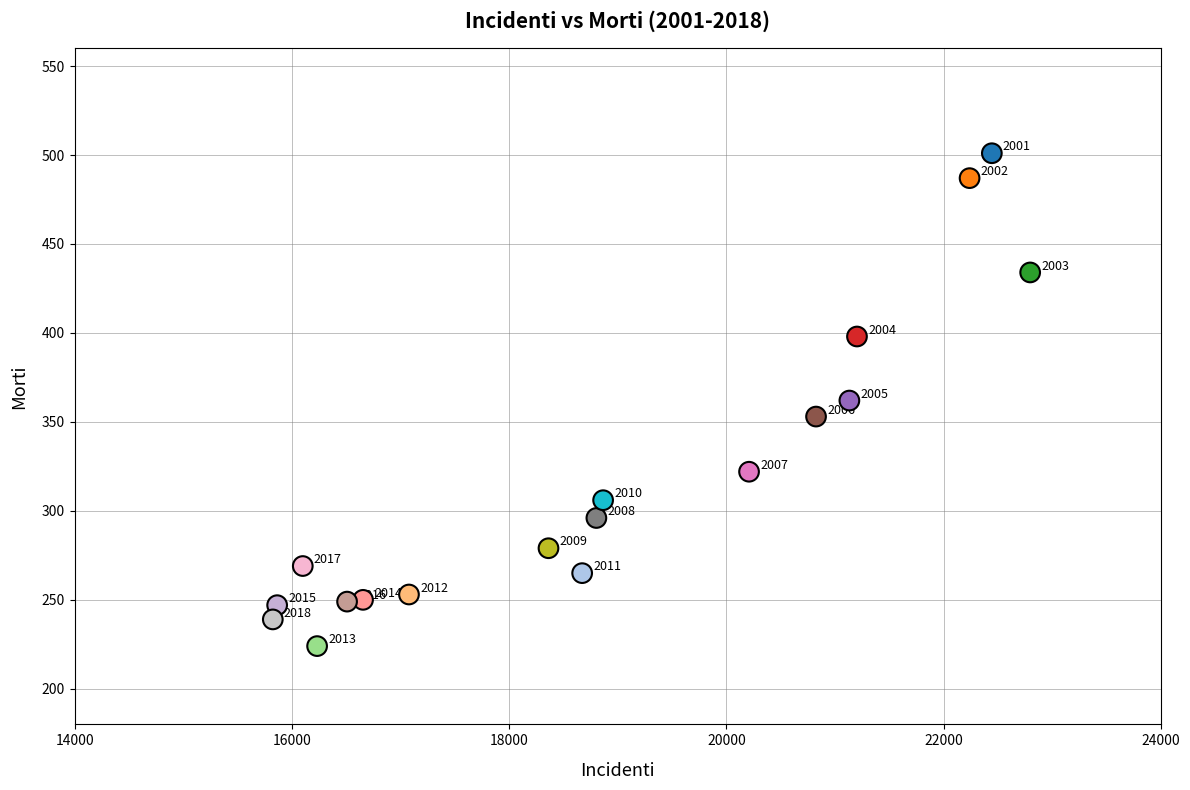

What is the range of X values (max minus min)?

6975